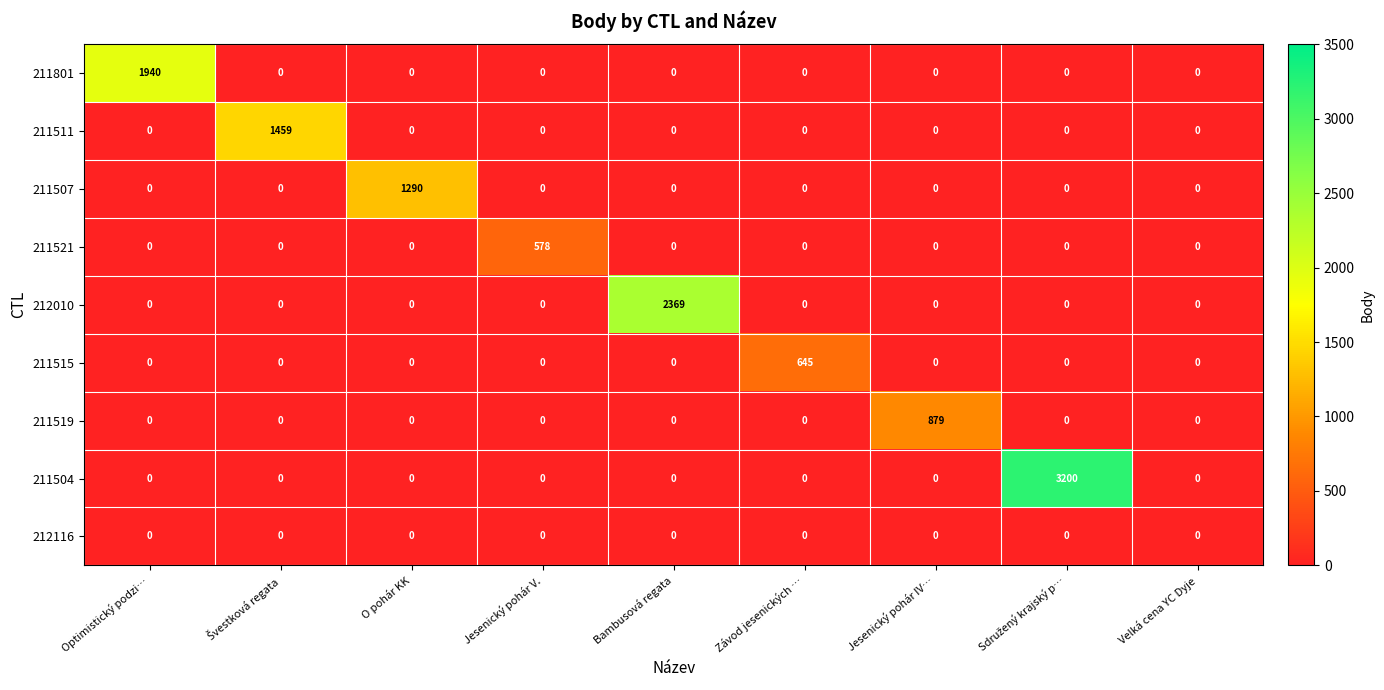

The 211515 series shows 0 at Bambusová regata. True or false?

True